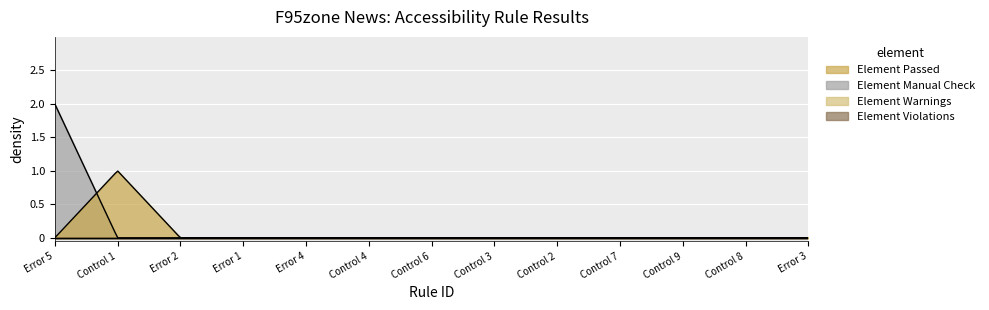

Rank the series at Error 3 from highest to lowest value.

Element Passed, Element Manual Check, Element Warnings, Element Violations